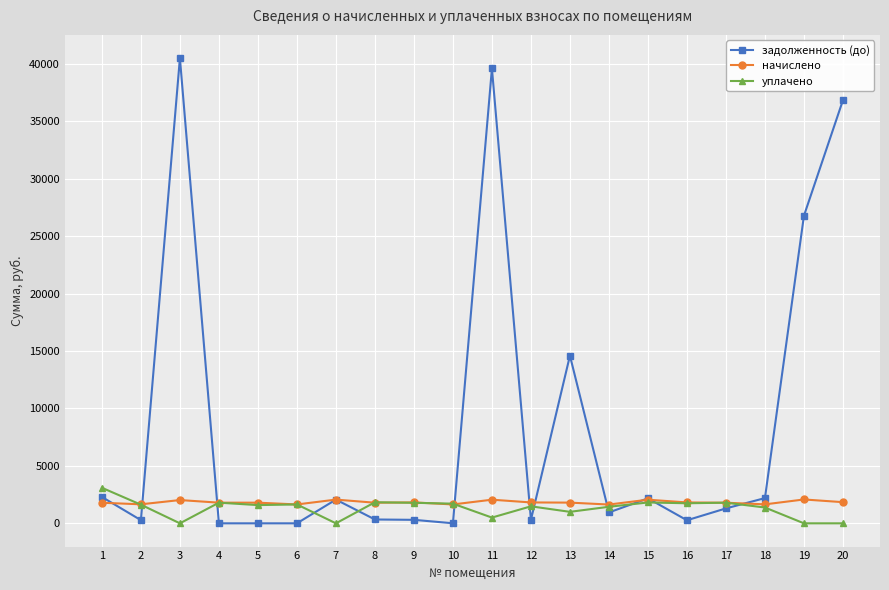

What is the difference between the уплачено values at 13 and 12?

479.3